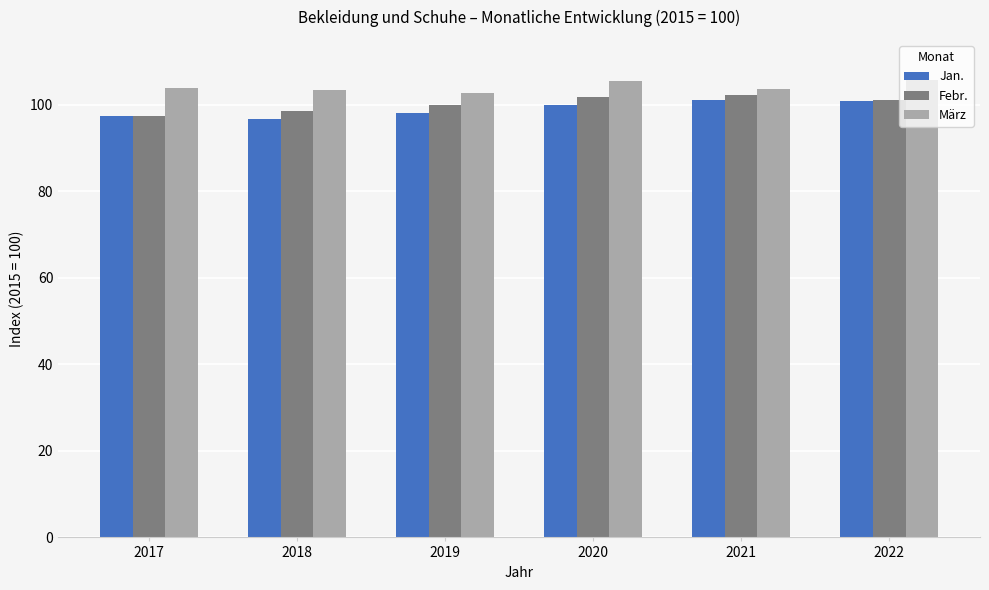

What is the difference between the second highest and minimum values in the Jan. series?

4.3